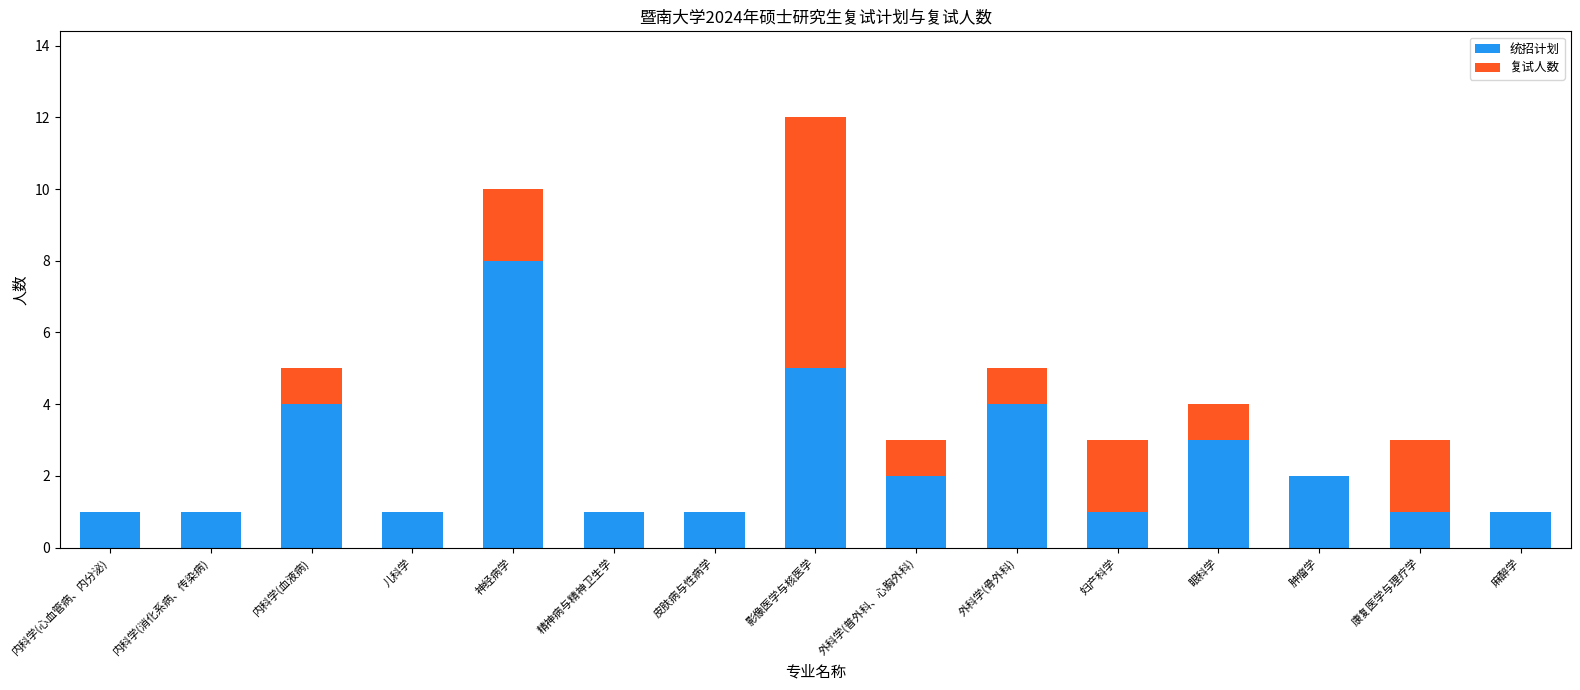

How many series are shown in this chart?

2